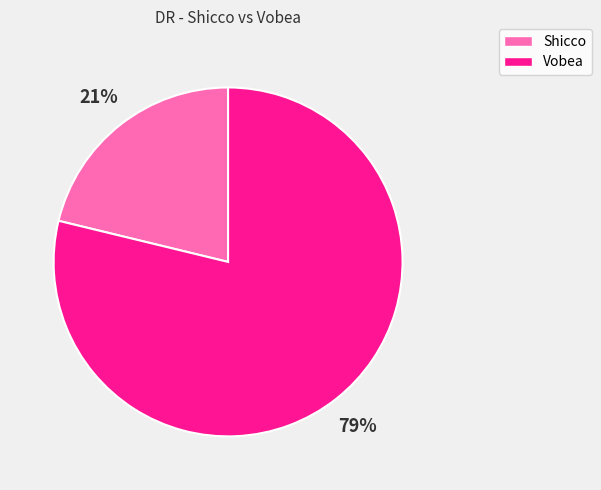

Rank the categories by value from lowest to highest.

Shicco, Vobea